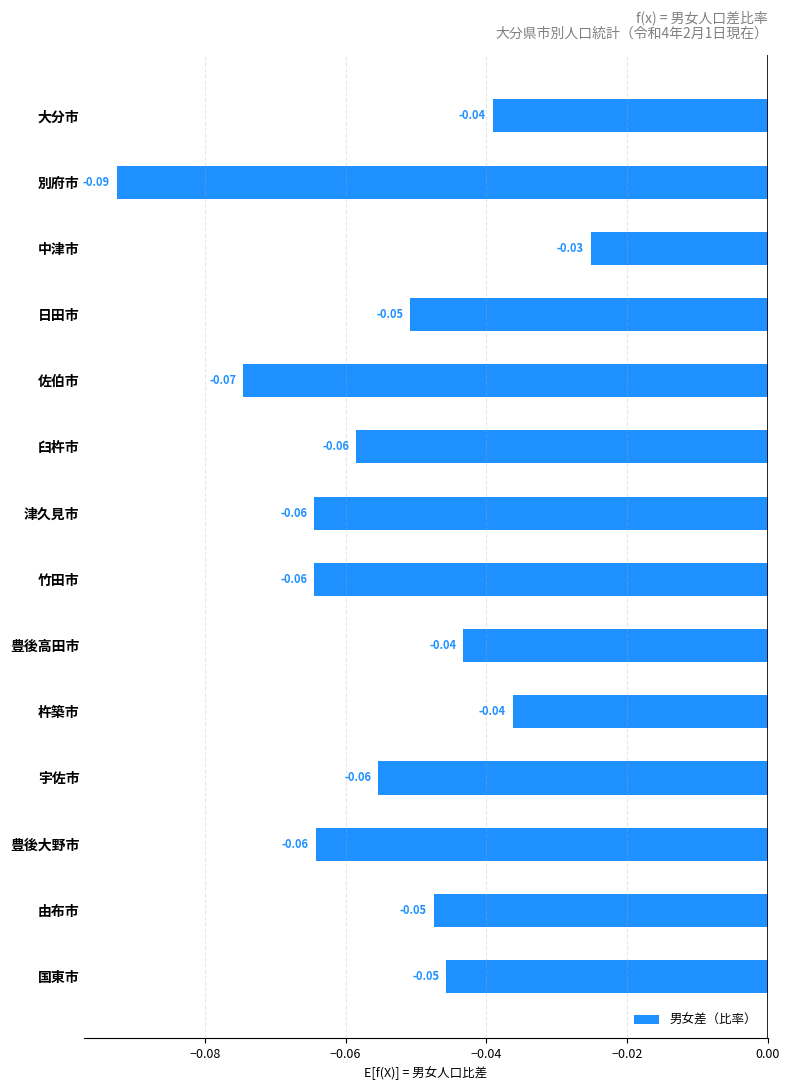

What is the label of the 12th bar from the top?

豊後大野市